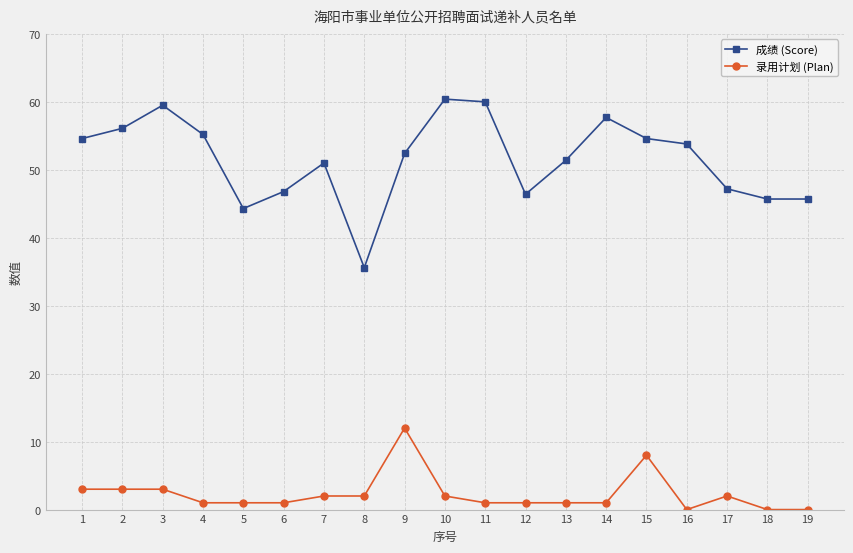

What is the value of the 成绩 (Score) point at the 2nd from the left?

56.1